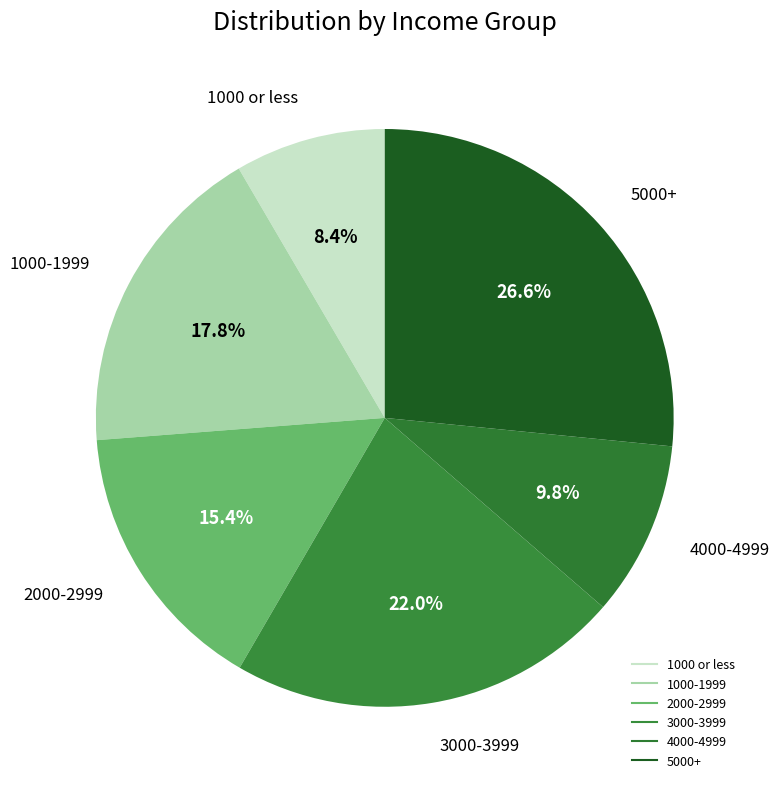

Count the number of slices in the pie.

6